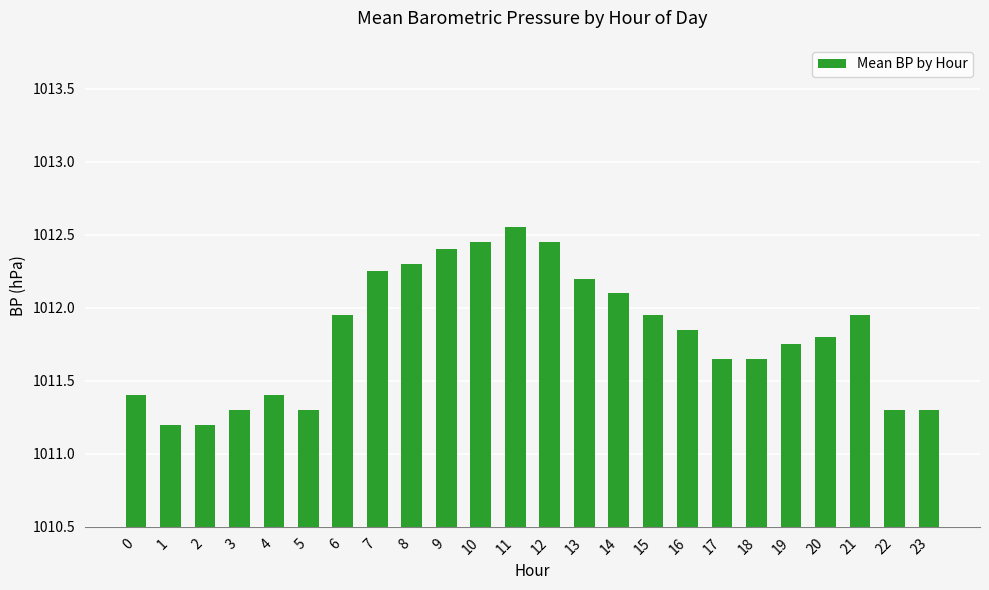

What is the value of the 4th bar from the left?

1011.3